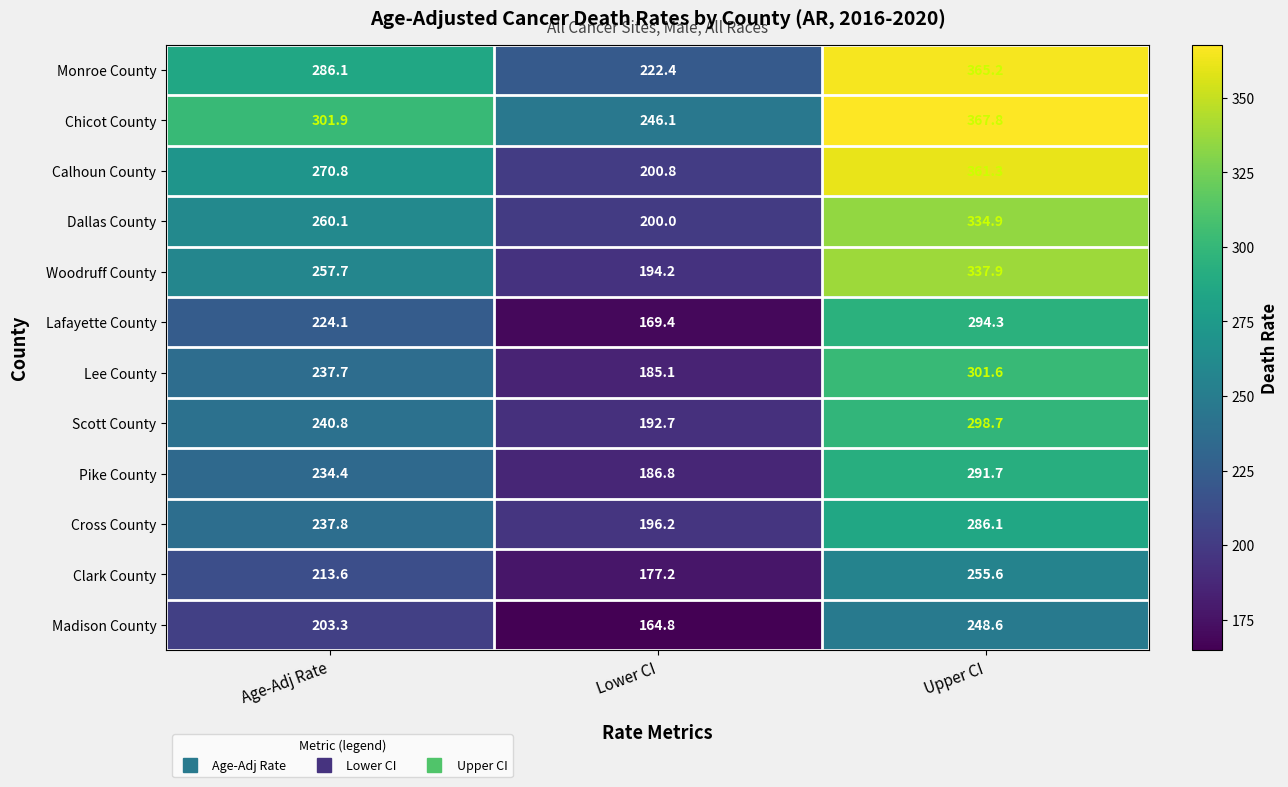

At which label is Lafayette County closest to 231?

Age-Adj Rate